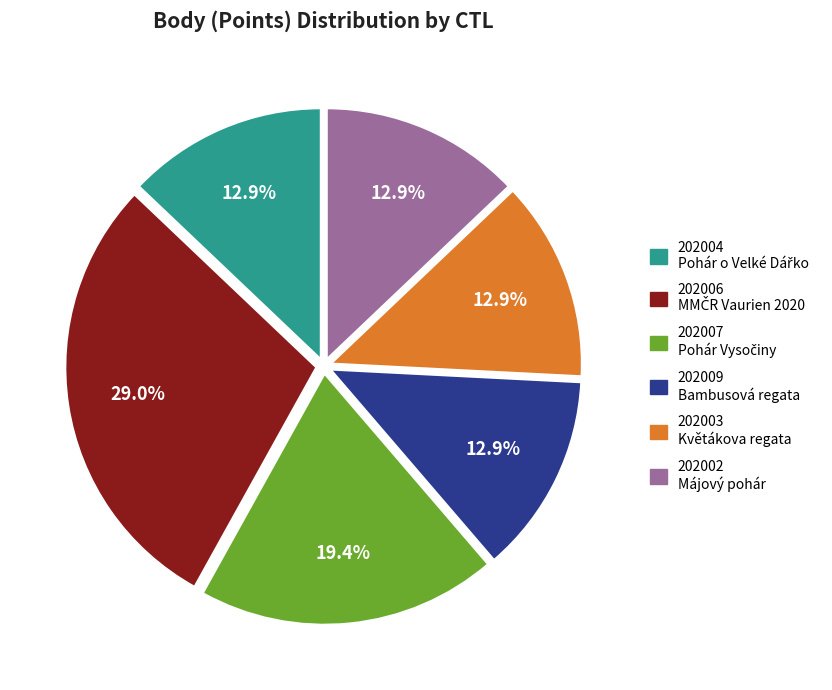

To the nearest percent, what is the combined percentage of 202004 and 202003?

26%